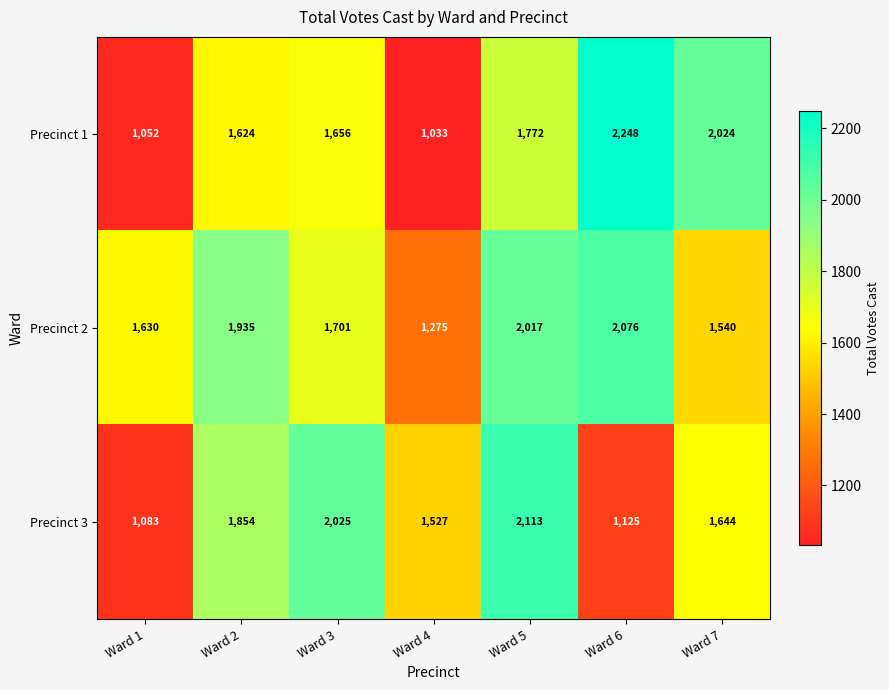

At which label does Precinct 3 reach its minimum?

Ward 1